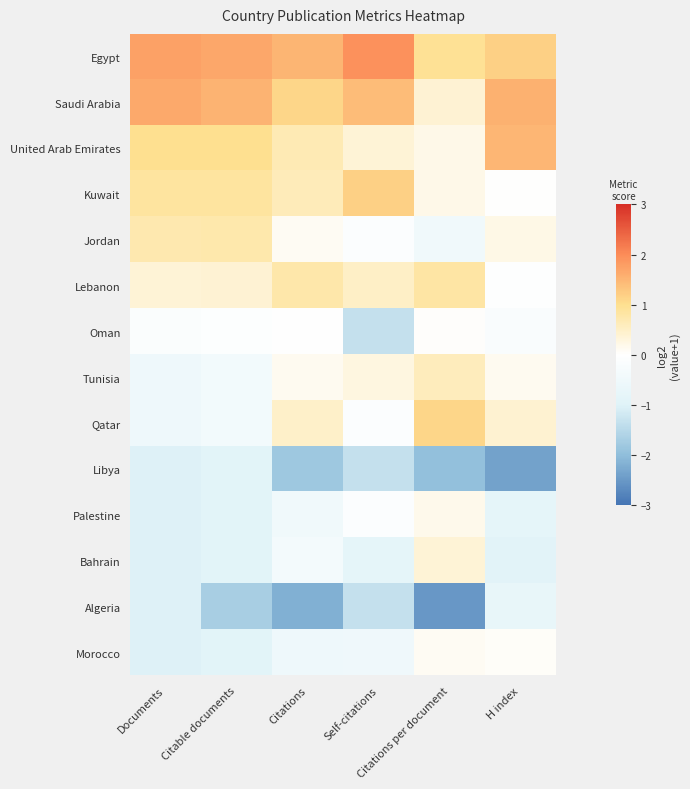

Rank the series at Documents from lowest to highest value.

Libya, Palestine, Bahrain, Algeria, Morocco, Tunisia, Qatar, Oman, Lebanon, Jordan, Kuwait, United Arab Emirates, Saudi Arabia, Egypt